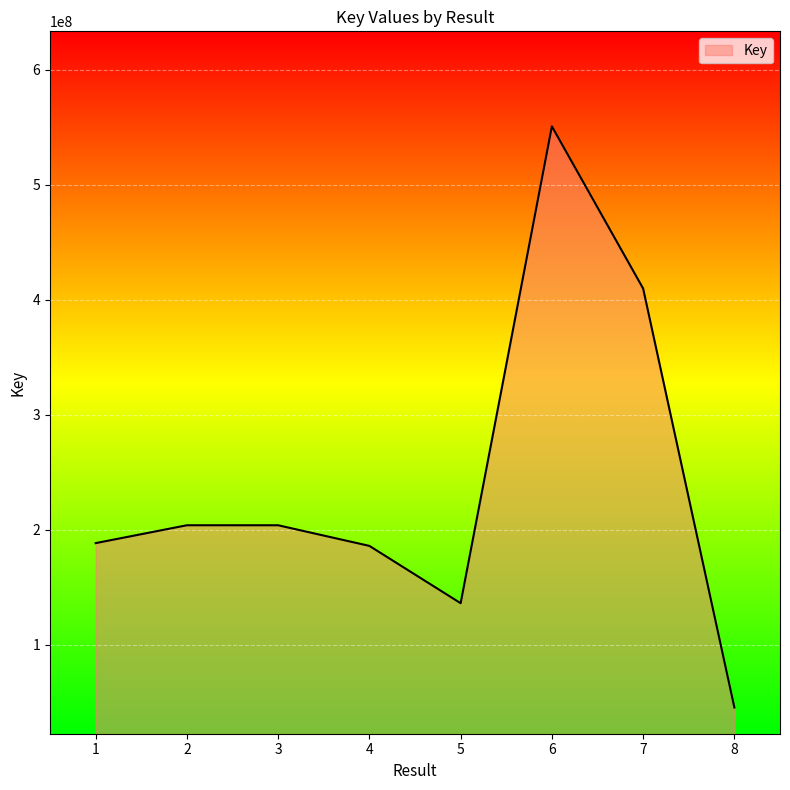

How many lines are shown in the chart?

1